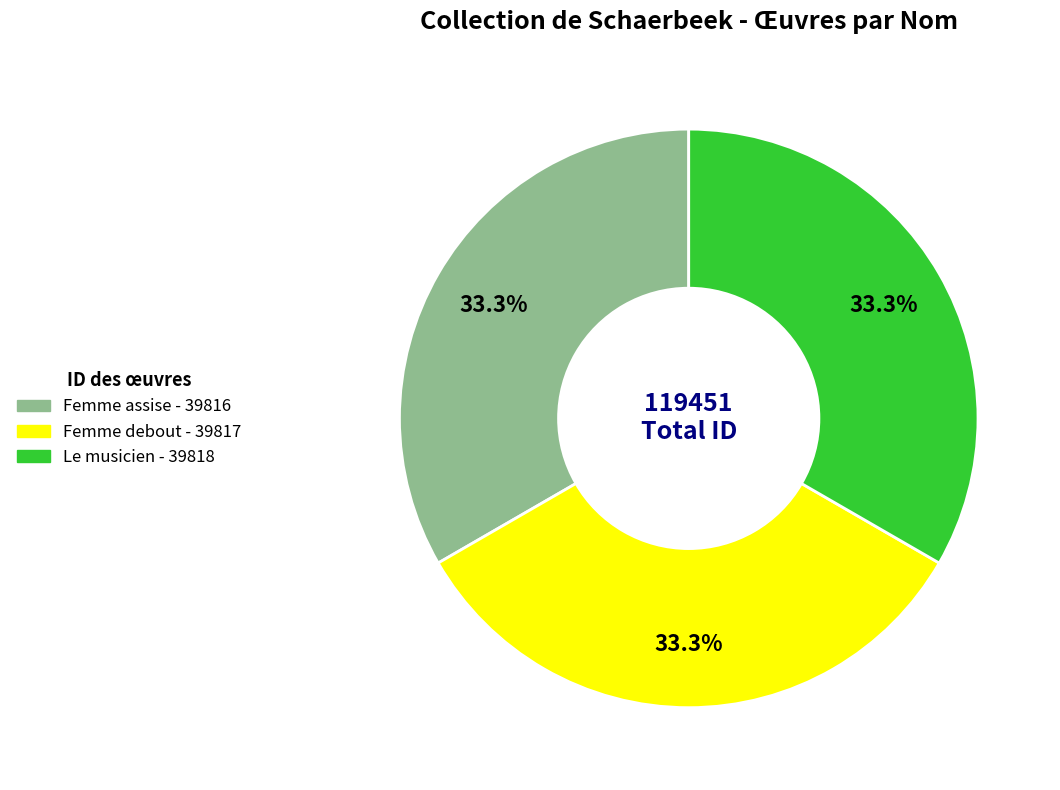

True or false: Le musicien accounts for 19% of the total.

False